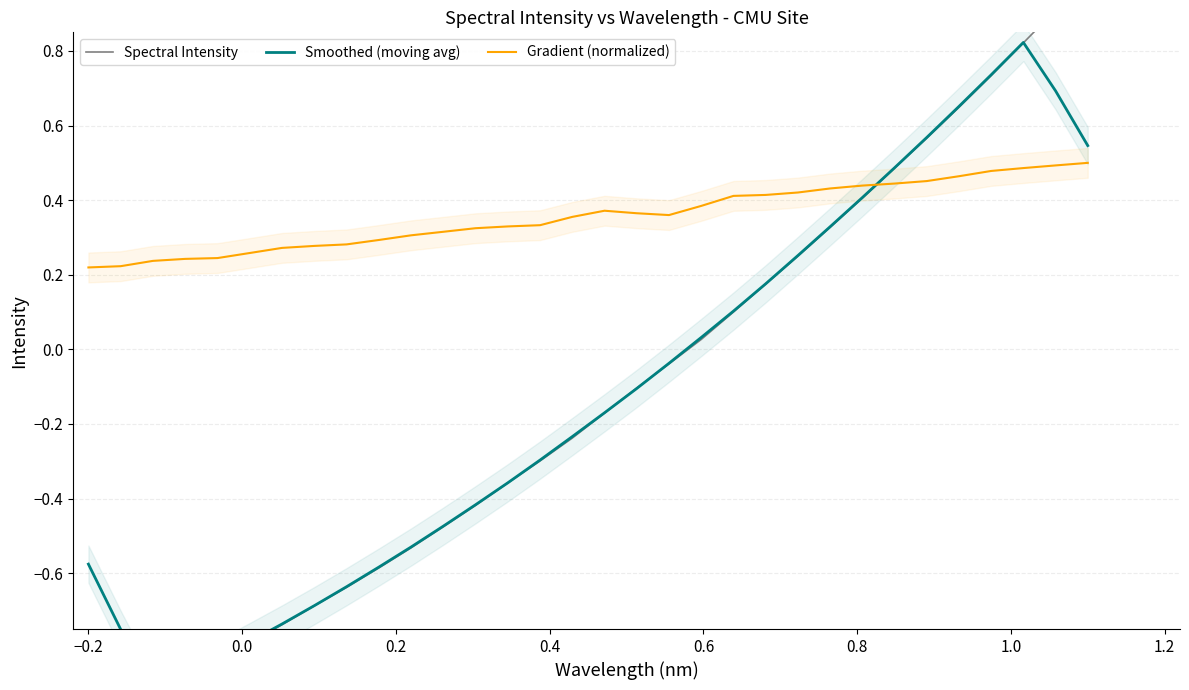

Reading left to right, list all the values displayed in this chart.

Spectral Intensity: -1.0	-1.0	-0.9	-0.9	-0.8	-0.8	-0.7	-0.7	-0.6	-0.6	-0.5	-0.5	-0.4	-0.4	-0.3	-0.2	-0.2	-0.1	-0.0	0.0	0.1	0.2	0.2	0.3	0.4	0.5	0.6	0.6	0.7	0.8	0.9	1.0
Smoothed (moving avg): -0.6	-0.8	-0.9	-0.9	-0.8	-0.8	-0.7	-0.7	-0.6	-0.6	-0.5	-0.5	-0.4	-0.4	-0.3	-0.2	-0.2	-0.1	-0.0	0.0	0.1	0.2	0.3	0.3	0.4	0.5	0.6	0.7	0.7	0.8	0.7	0.5
Gradient (normalized): 0.2	0.2	0.2	0.2	0.2	0.3	0.3	0.3	0.3	0.3	0.3	0.3	0.3	0.3	0.3	0.4	0.4	0.4	0.4	0.4	0.4	0.4	0.4	0.4	0.4	0.4	0.5	0.5	0.5	0.5	0.5	0.5